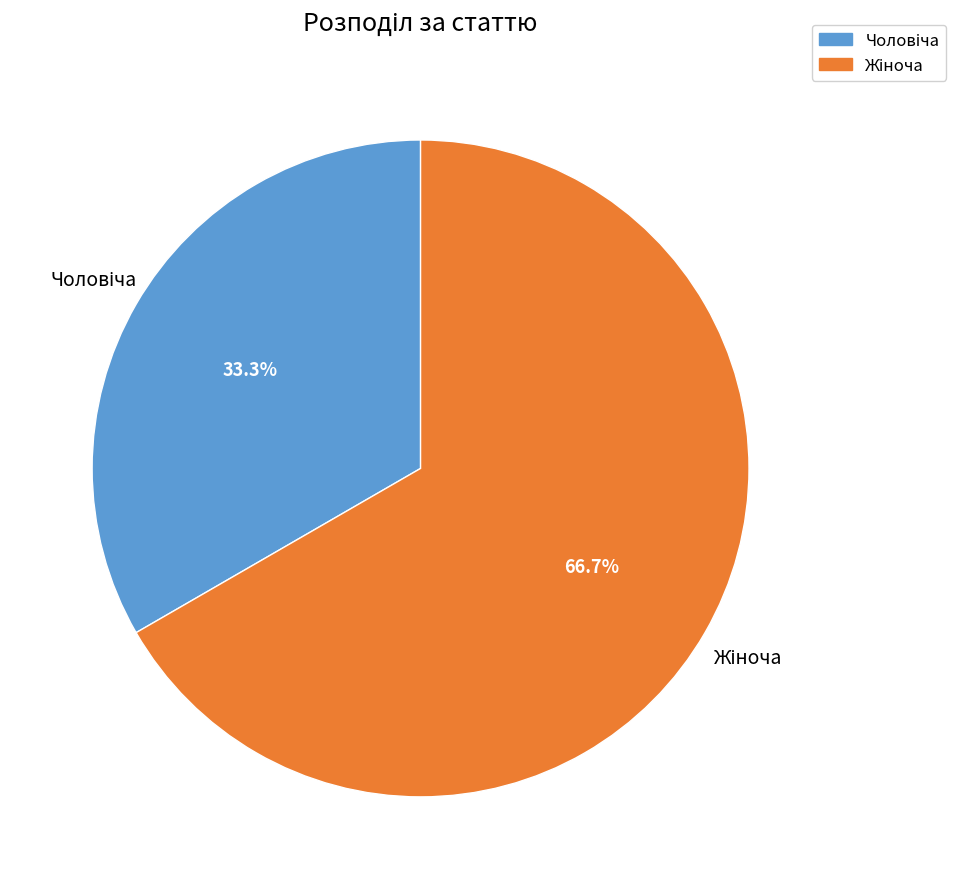

How many slices are in this pie chart?

2